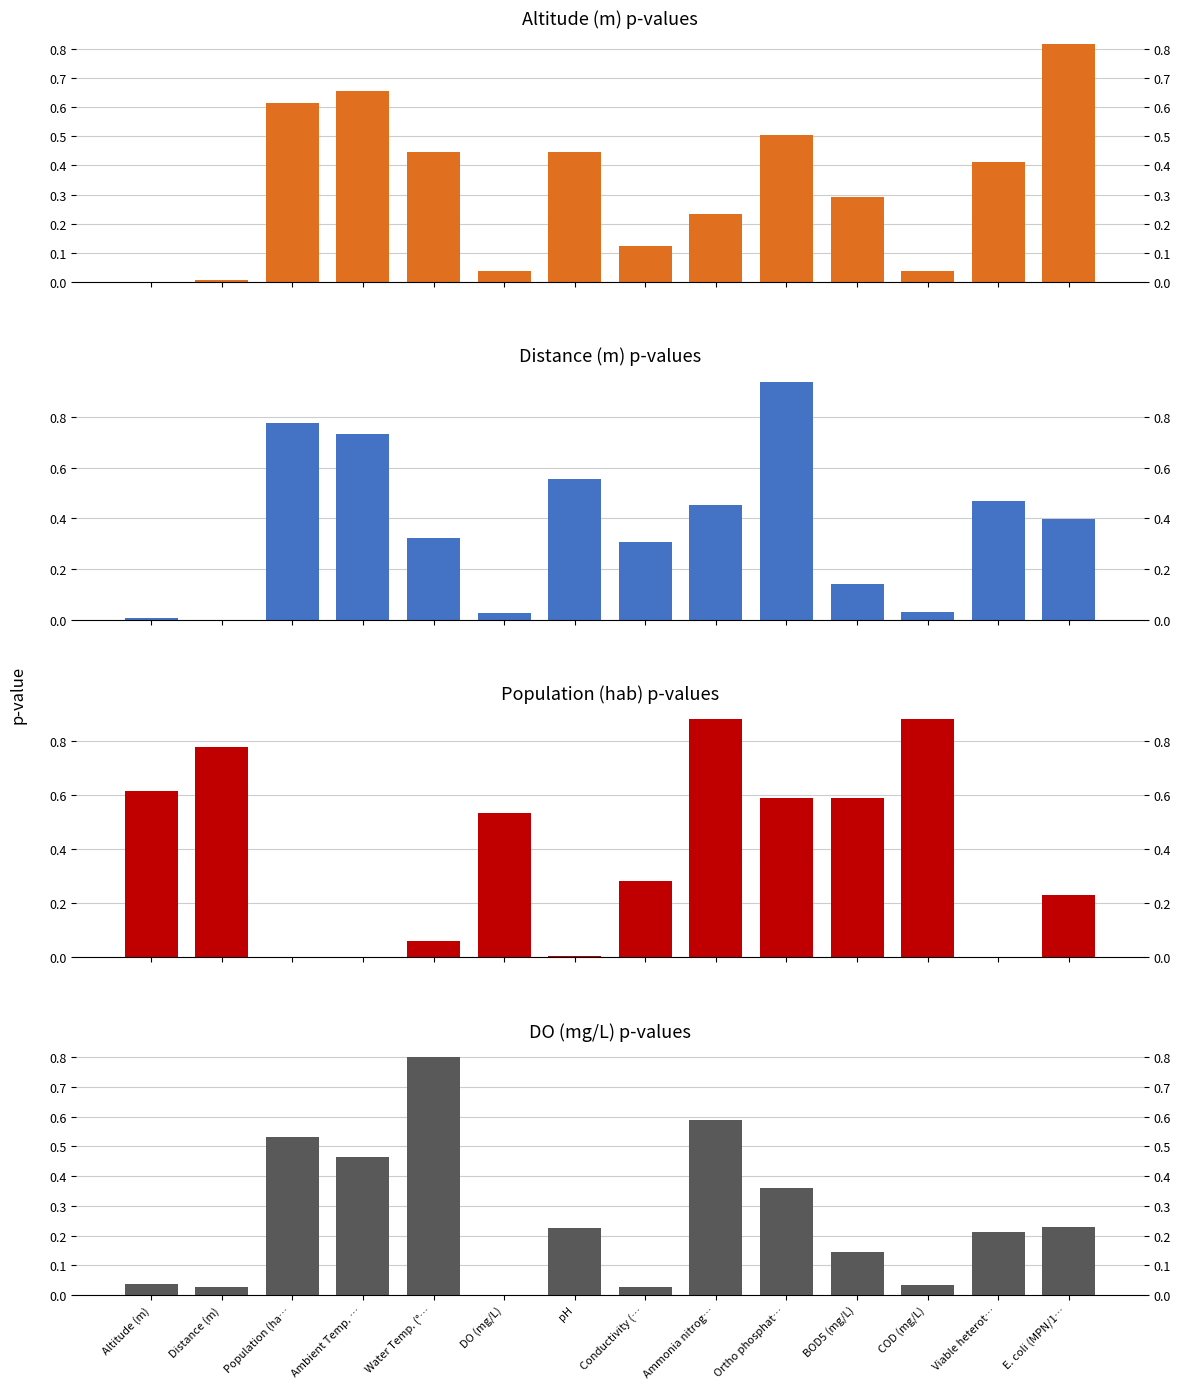

Reading left to right, transcribe all the data shown in this chart.

Altitude (m): Altitude (m)=0.0	Distance (m)=0.0	Population (ha…=0.6	Ambient Temp. …=0.7	Water Temp. (°…=0.4	DO (mg/L)=0.0	pH=0.4	Conductivity (…=0.1	Ammonia nitrog…=0.2	Ortho phosphat…=0.5	BOD5 (mg/L)=0.3	COD (mg/L)=0.0	Viable heterot…=0.4	E. coli (MPN/1…=0.8
Distance (m): Altitude (m)=0.0	Distance (m)=0.0	Population (ha…=0.8	Ambient Temp. …=0.7	Water Temp. (°…=0.3	DO (mg/L)=0.0	pH=0.6	Conductivity (…=0.3	Ammonia nitrog…=0.5	Ortho phosphat…=0.9	BOD5 (mg/L)=0.1	COD (mg/L)=0.0	Viable heterot…=0.5	E. coli (MPN/1…=0.4
Population (hab): Altitude (m)=0.6	Distance (m)=0.8	Population (ha…=0.0	Ambient Temp. …=0.0	Water Temp. (°…=0.1	DO (mg/L)=0.5	pH=0.0	Conductivity (…=0.3	Ammonia nitrog…=0.9	Ortho phosphat…=0.6	BOD5 (mg/L)=0.6	COD (mg/L)=0.9	Viable heterot…=0.0	E. coli (MPN/1…=0.2
DO (mg/L): Altitude (m)=0.0	Distance (m)=0.0	Population (ha…=0.5	Ambient Temp. …=0.5	Water Temp. (°…=0.8	DO (mg/L)=0.0	pH=0.2	Conductivity (…=0.0	Ammonia nitrog…=0.6	Ortho phosphat…=0.4	BOD5 (mg/L)=0.1	COD (mg/L)=0.0	Viable heterot…=0.2	E. coli (MPN/1…=0.2